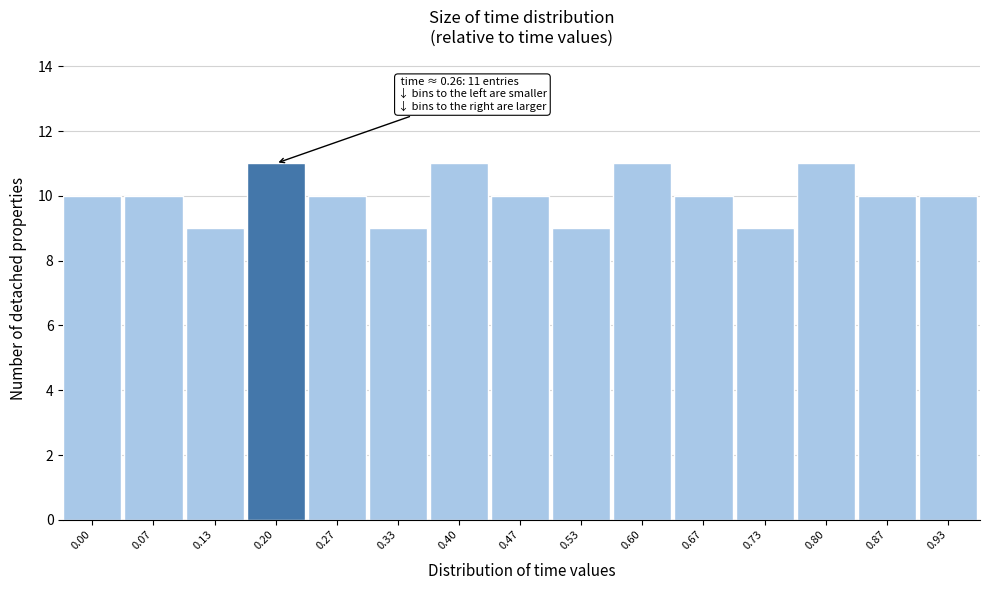

Reading left to right, transcribe all the data shown in this chart.

10	10	9	11	10	9	11	10	9	11	10	9	11	10	10